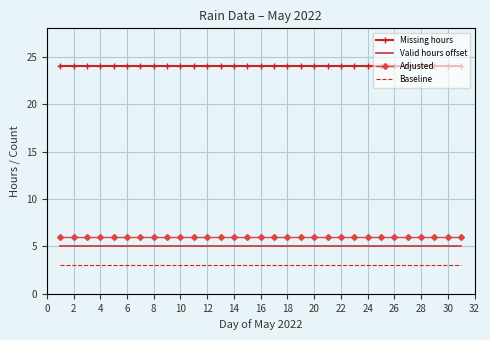

Which series has the largest total across all categories?

Missing hours